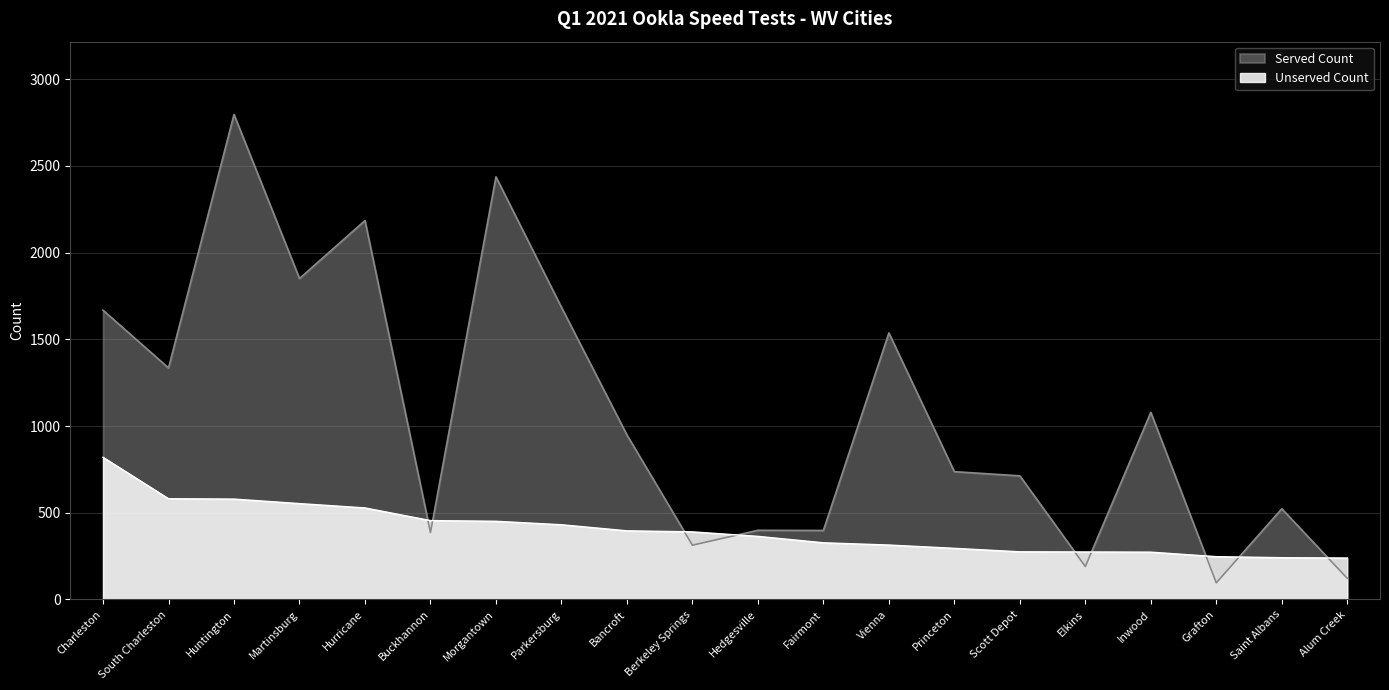

What is the difference between the maximum and minimum values in the Unserved Count series?

581